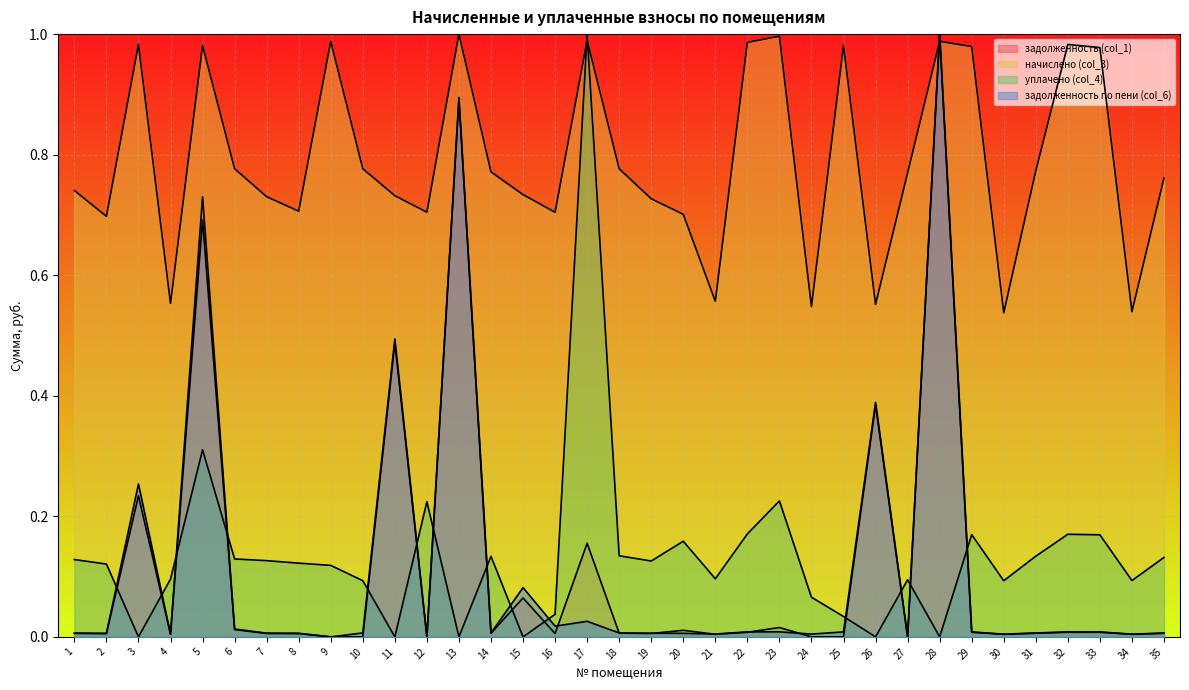

What is the maximum value for уплачено (col_4)?

1.0